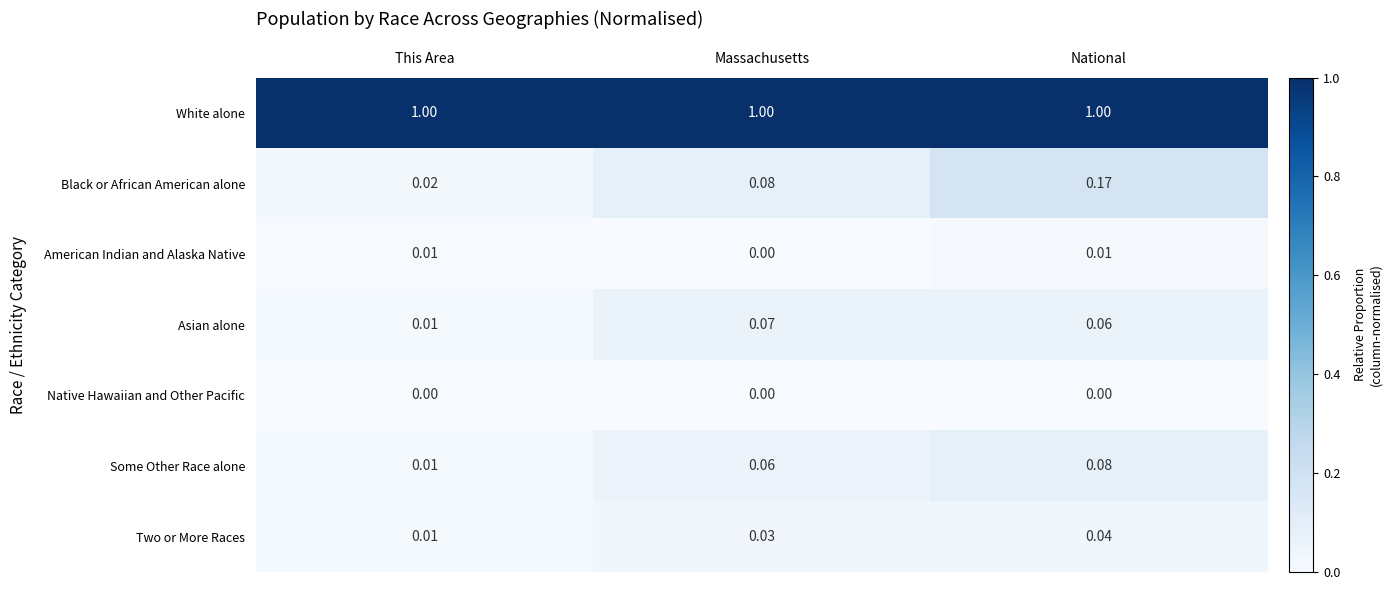

Which series has the largest range (max minus min)?

Black or African American alone